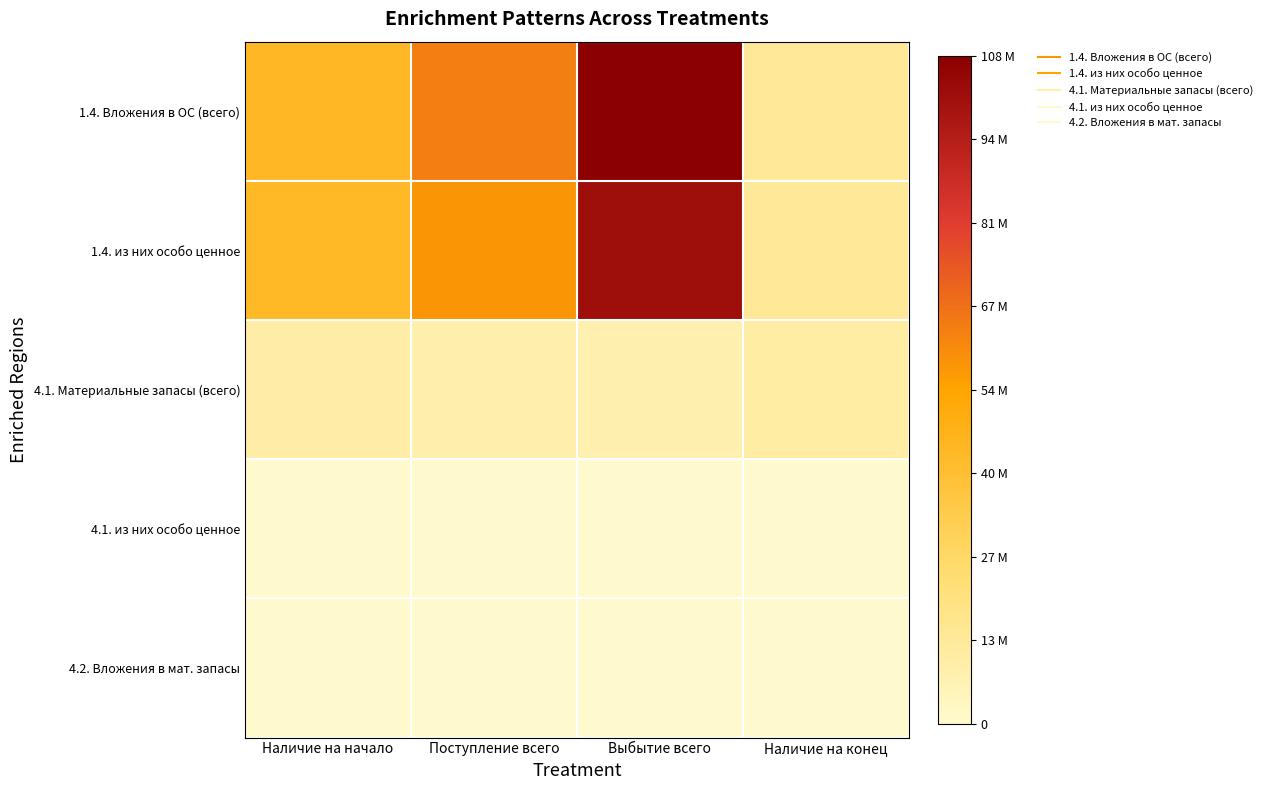

What is the maximum value shown in the chart?

107800277.5